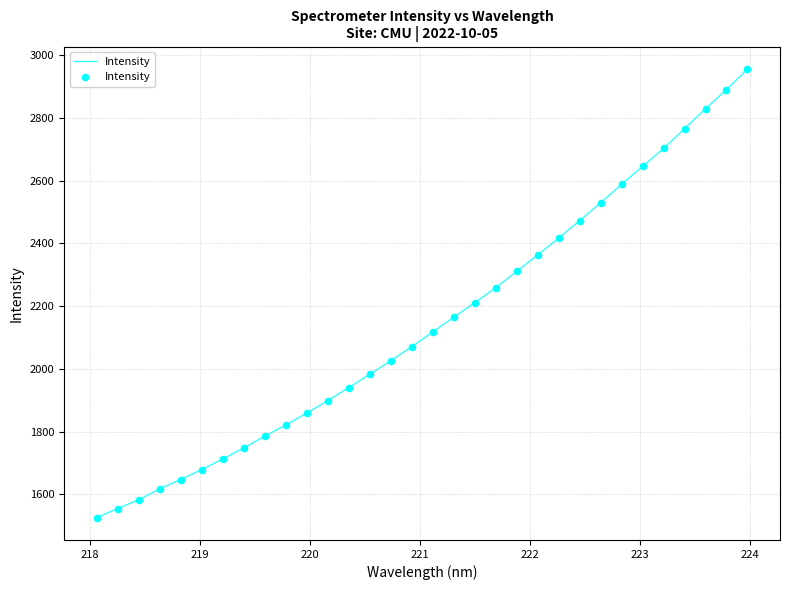

What is the minimum value shown in the chart?

1525.8